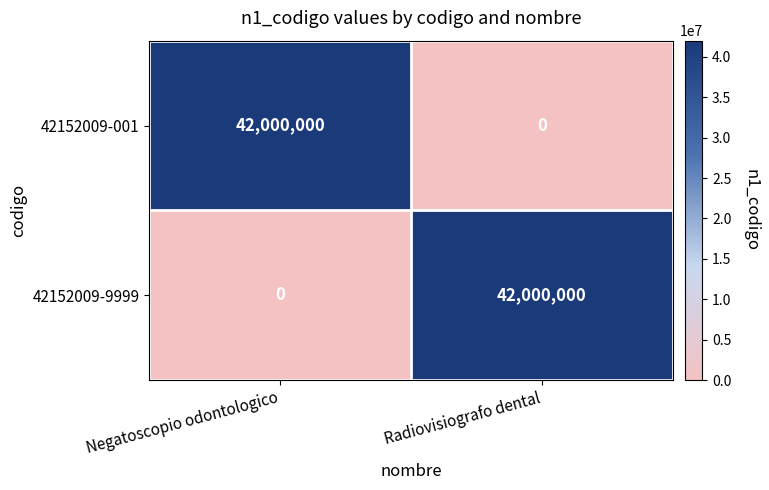

The value of 42152009-9999 at Radiovisiografo dental is 42000000. True or false?

True